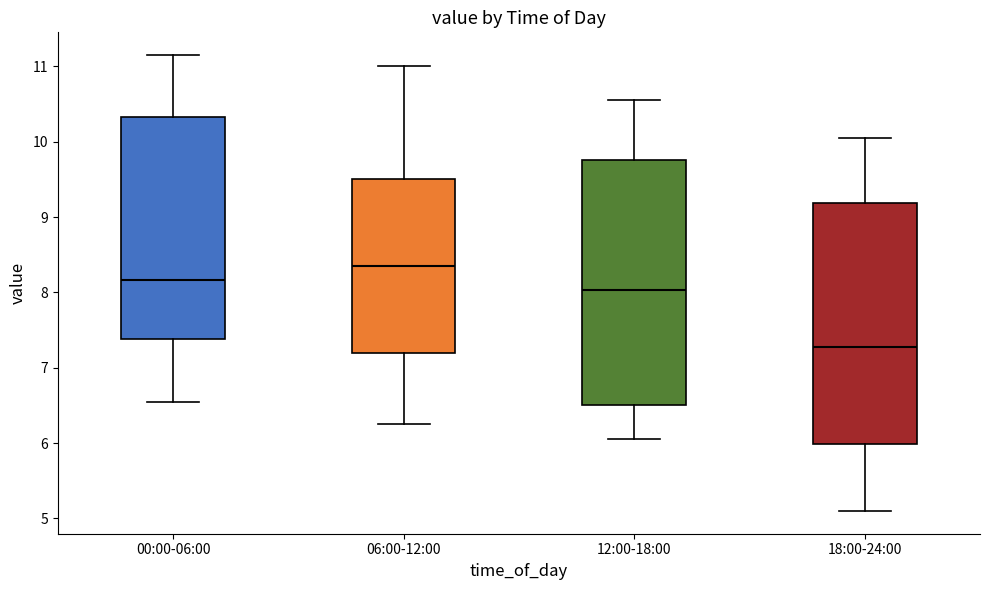

Reading left to right, transcribe this box plot: for each box, give where its median line is, the range the box spans, and where its two whiskers end, as read against the y-axis. The values are not printed on the chart, so give them approximately, as read against the axis.

00:00-06:00: median 8.2, box 7.4 to 10.3, whiskers 6.6 to 11.2
06:00-12:00: median 8.4, box 7.2 to 9.5, whiskers 6.3 to 11.0
12:00-18:00: median 8.0, box 6.5 to 9.8, whiskers 6.1 to 10.6
18:00-24:00: median 7.3, box 6.0 to 9.2, whiskers 5.1 to 10.1